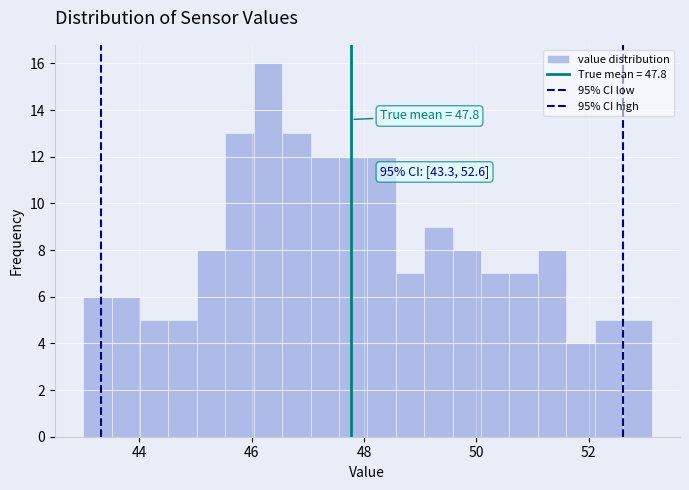

Read against the x-axis, roughly where is the centre of the tallest bar?

46.2